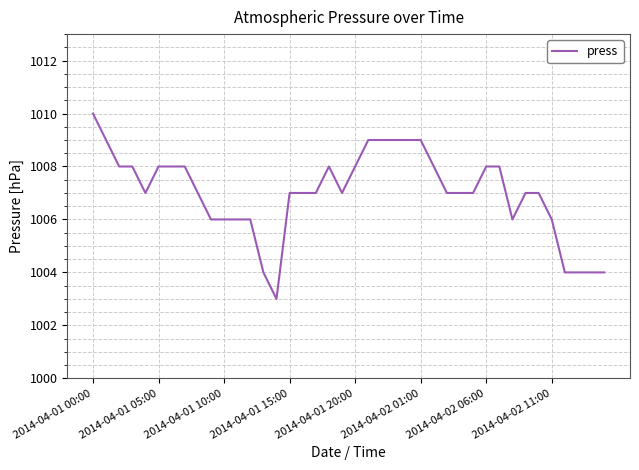

What is the greatest value displayed?

1010